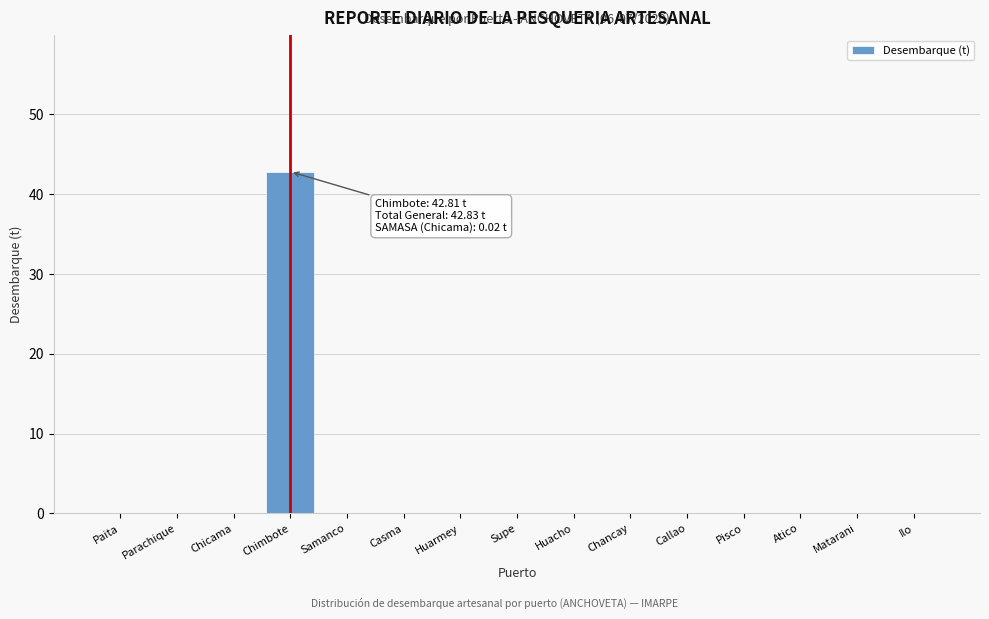

Reading right to left, transcribe all the data shown in this chart.

Ilo=0.0	Matarani=0.0	Atico=0.0	Pisco=0.0	Callao=0.0	Chancay=0.0	Huacho=0.0	Supe=0.0	Huarmey=0.0	Casma=0.0	Samanco=0.0	Chimbote=42.8	Chicama=0.0	Parachique=0.0	Paita=0.0